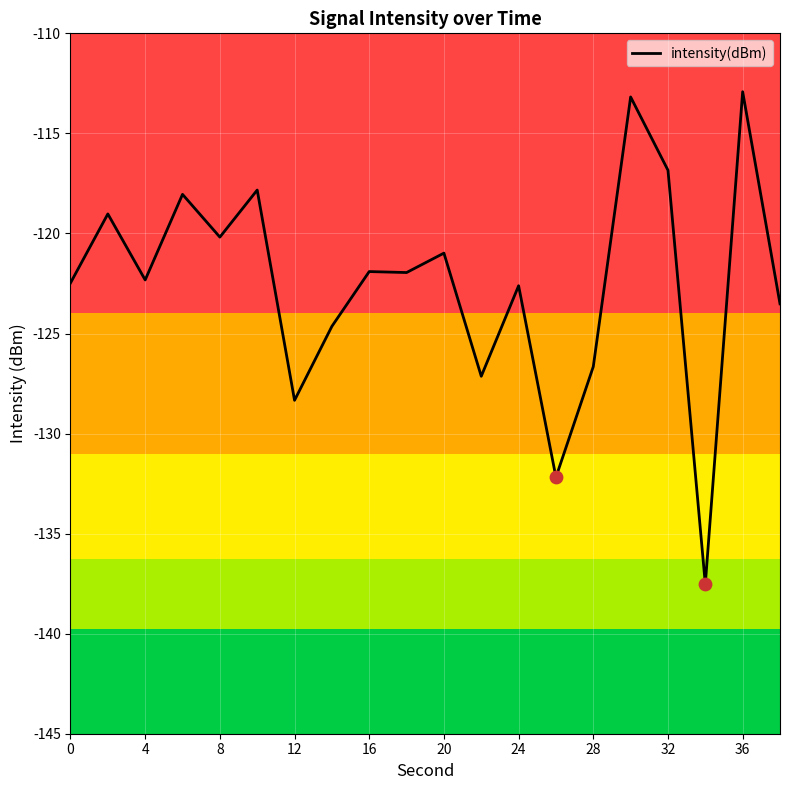

What is the difference between the maximum and minimum values?

24.6